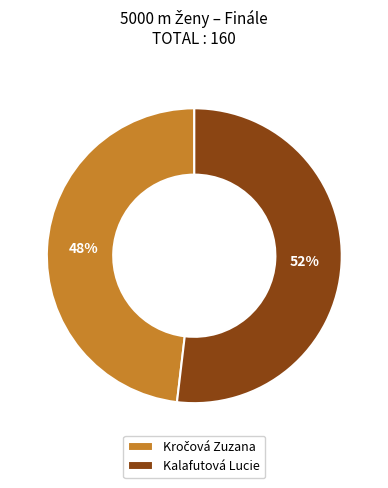

To the nearest percent, what is the difference between the largest and smallest slice percentages?

4%